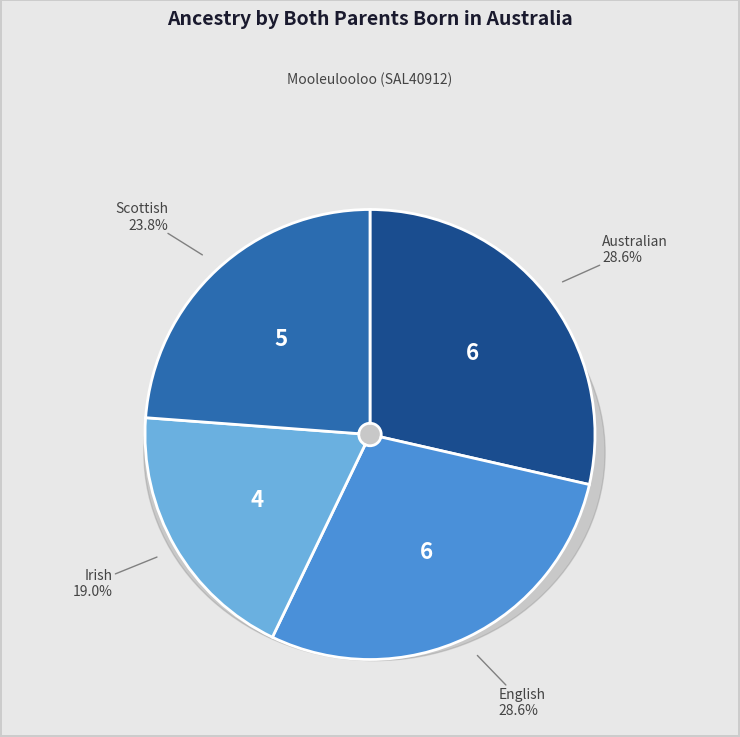

Is the sum of Scottish and Irish greater than half?

No